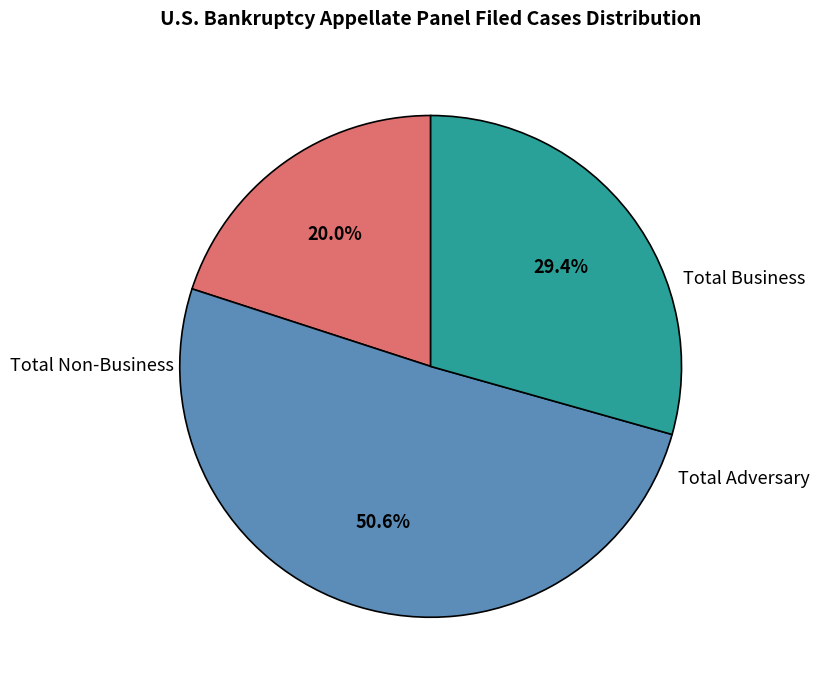

What percentage is the Total Adversary slice, to the nearest percent?

29%